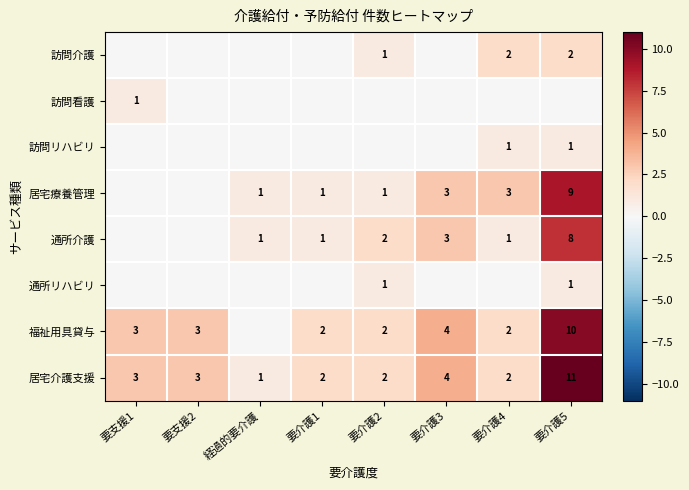

The 訪問介護 series shows 3 at 要介護5. True or false?

False